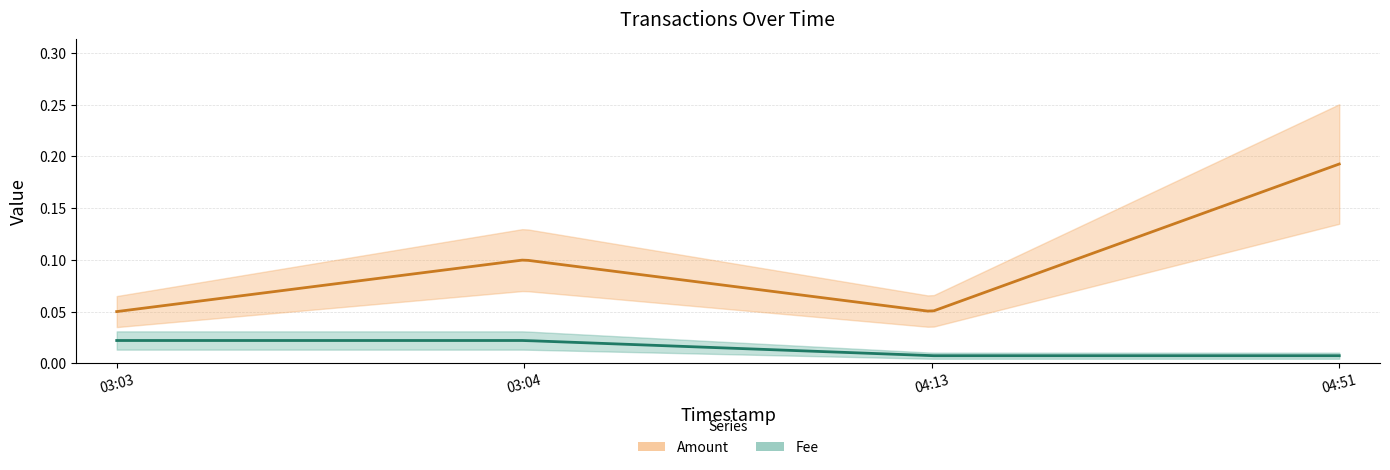

Rank the categories by Amount value from lowest to highest.

2019-05-19 03:03:49, 2019-05-19 04:13:37, 2019-05-19 03:04:38, 2019-05-19 04:51:51